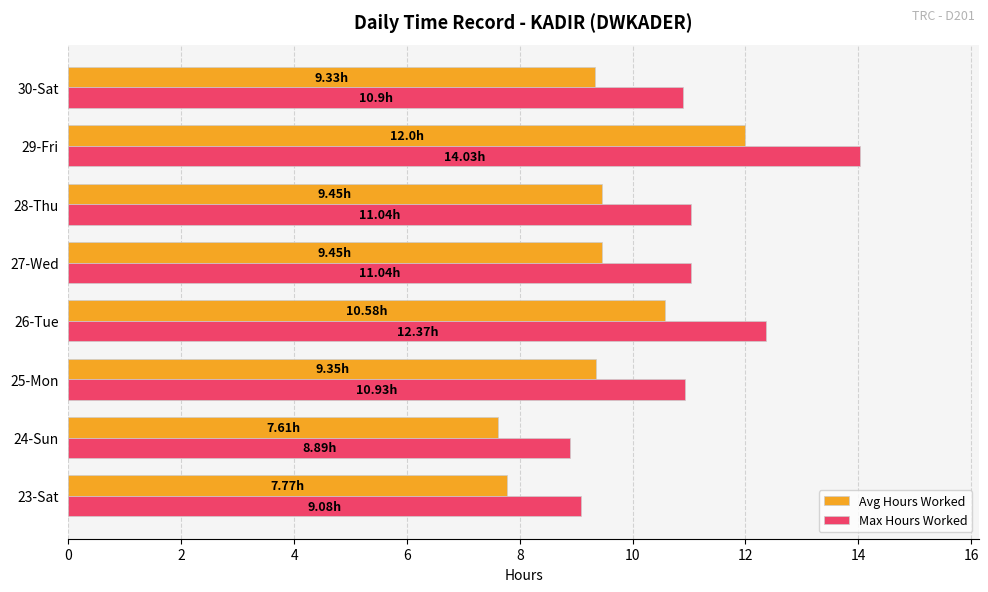

At how many categories does at least one series exceed 13?

1